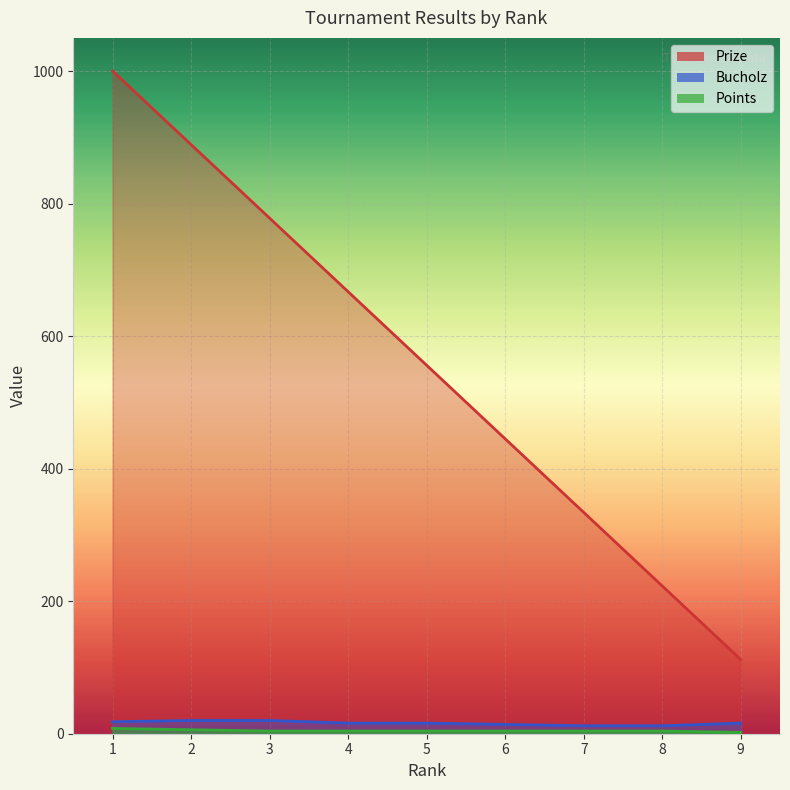

What is the lowest value of the Bucholz series?

12